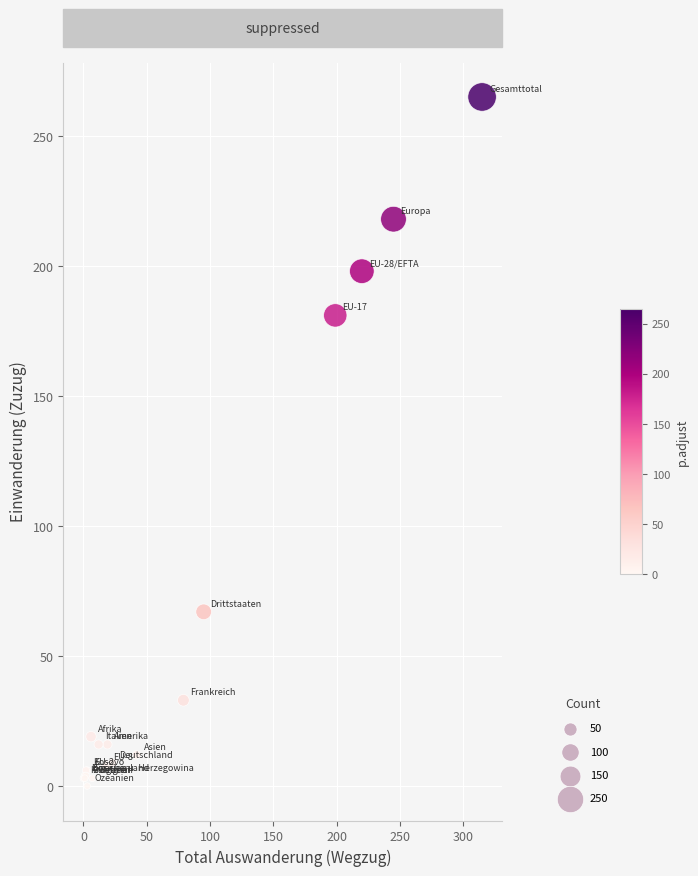

What Y value in the scatter plot is closest to 132?

181